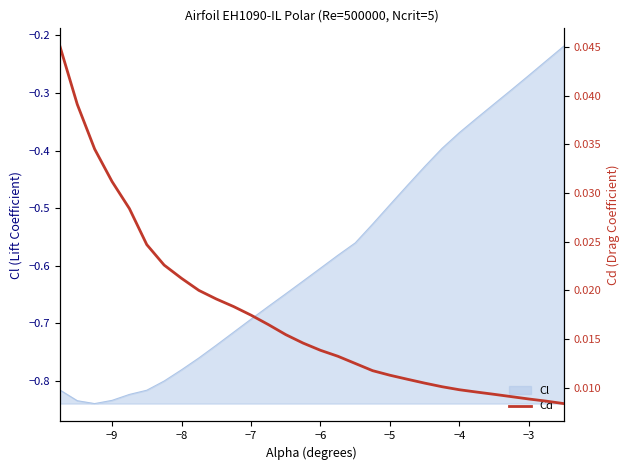

True or false: the data has more than 2 interior local peaks.

False